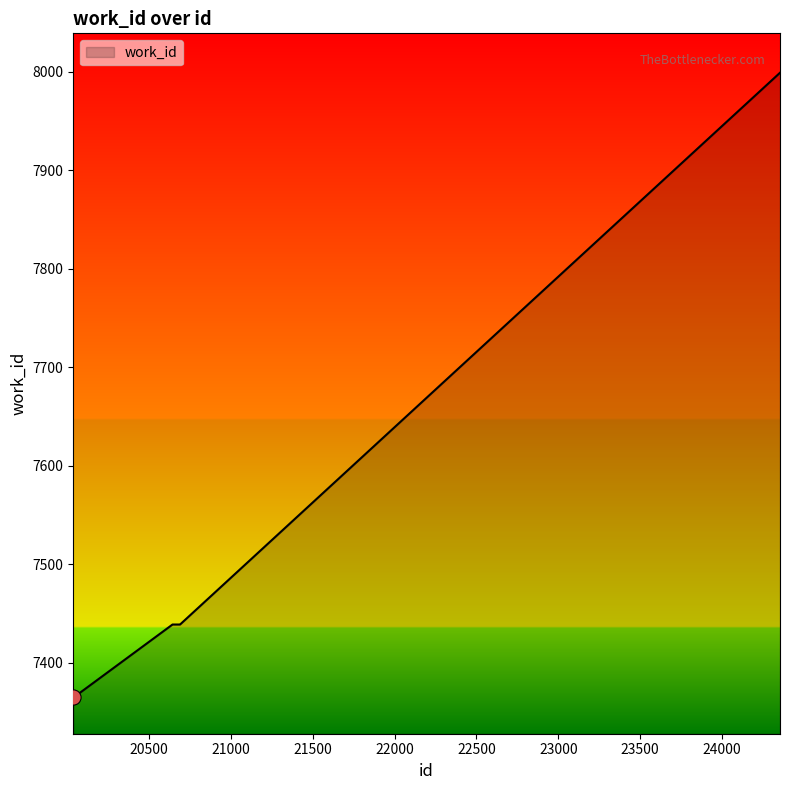

What is the greatest value displayed?

7999